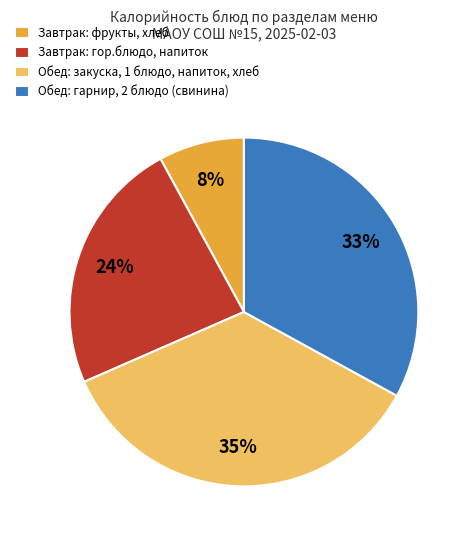

What percentage is the Завтрак: фрукты, хлеб slice, to the nearest percent?

8%